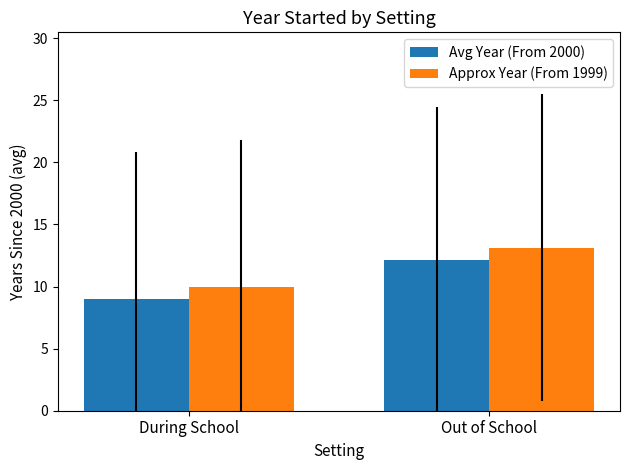

What is the maximum value for Avg Year (From 2000)?

12.1